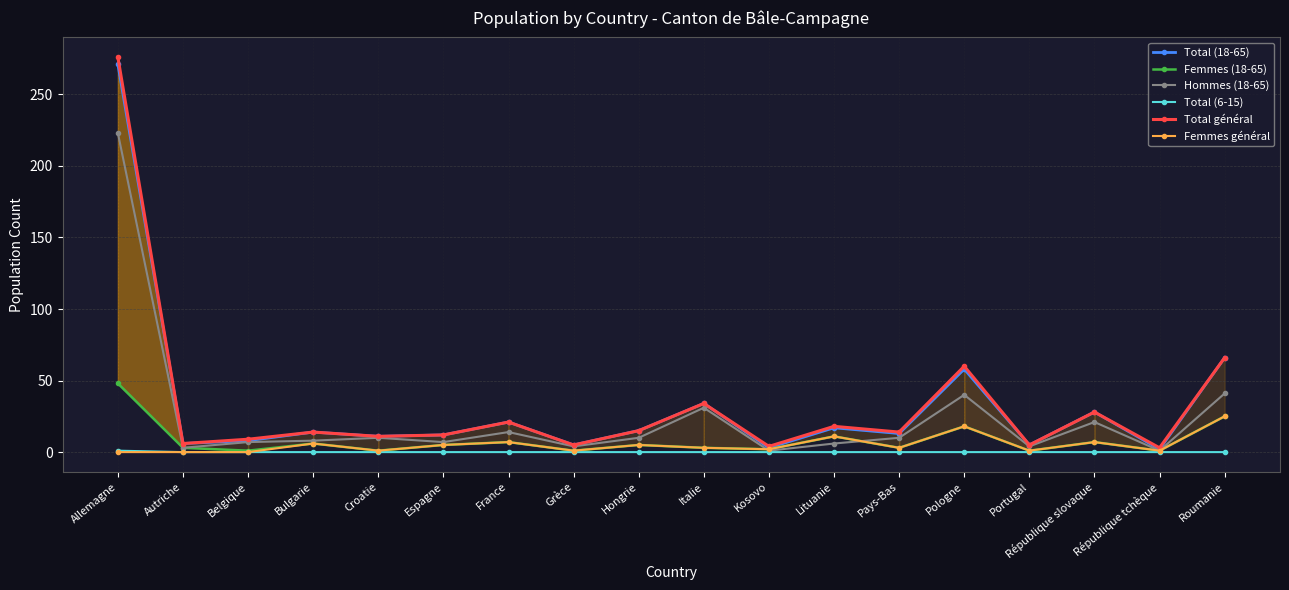

At how many categories does at least one series exceed 214?

1